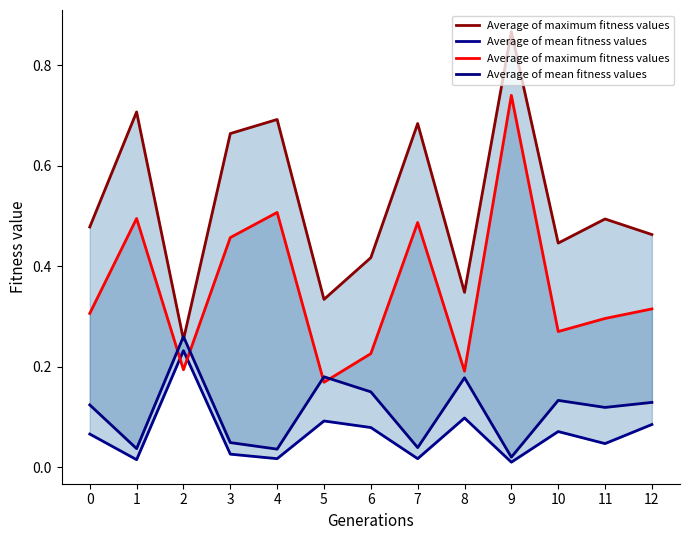

What is the difference between the Math - Exceeded (min band) values at 7 and 6?

0.1